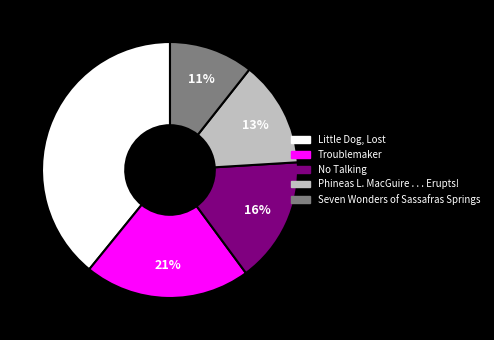

Rank the categories by value from highest to lowest.

Little Dog, Lost, Troublemaker, No Talking, Phineas L. MacGuire . . . Erupts!, Seven Wonders of Sassafras Springs